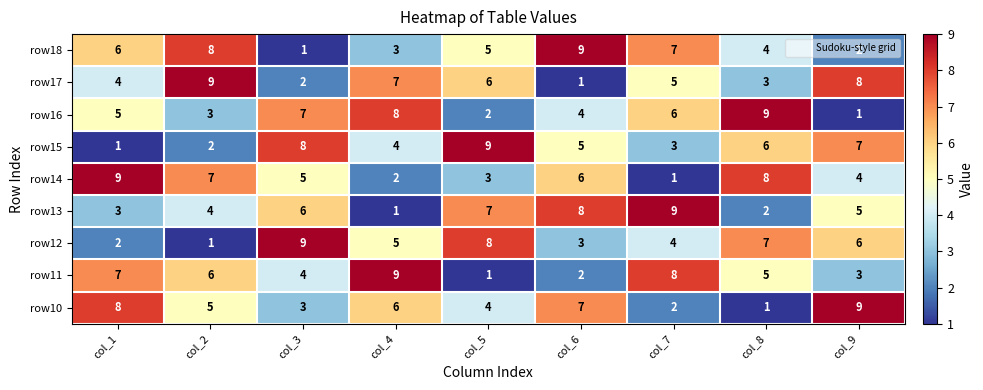

What is the difference between the second highest and minimum values in the row13 series?

7